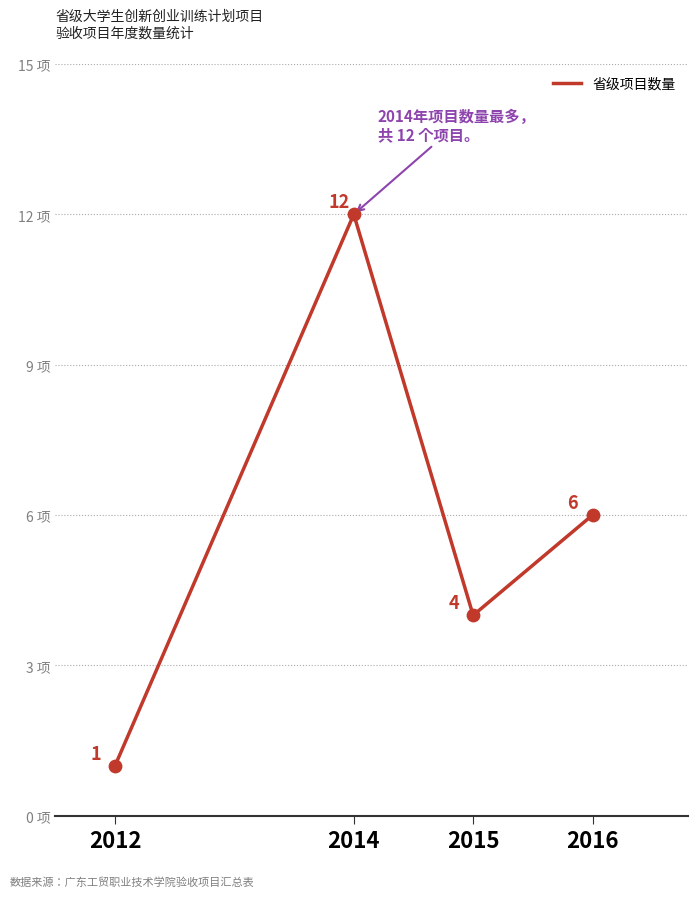

What is the change in value from 2012 to 2014?

+11